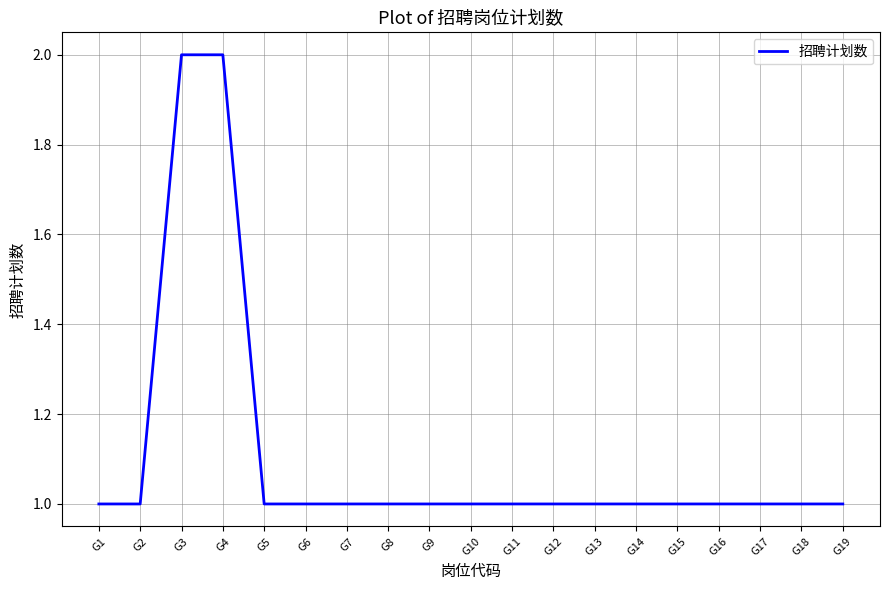

Reading left to right, extract all data points from this chart.

G1=1	G2=1	G3=2	G4=2	G5=1	G6=1	G7=1	G8=1	G9=1	G10=1	G11=1	G12=1	G13=1	G14=1	G15=1	G16=1	G17=1	G18=1	G19=1